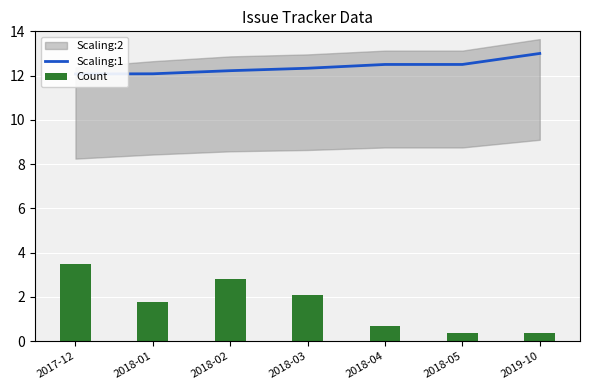

What is the difference between the second highest and second lowest values in the Scaling:1 series?

0.4